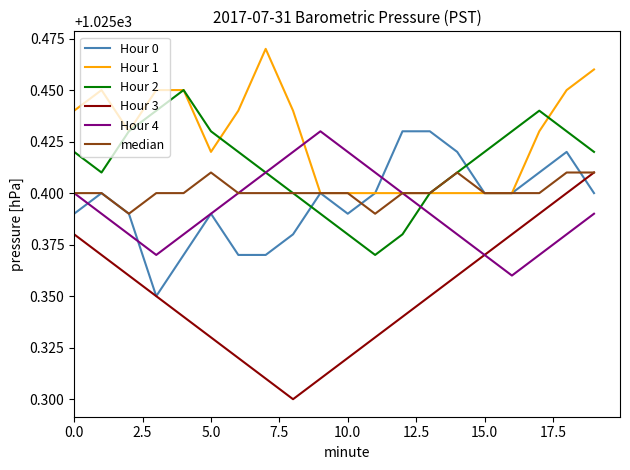

Which series ends up on top after the final intersection of Hour 2 and Hour 0?

Hour 2